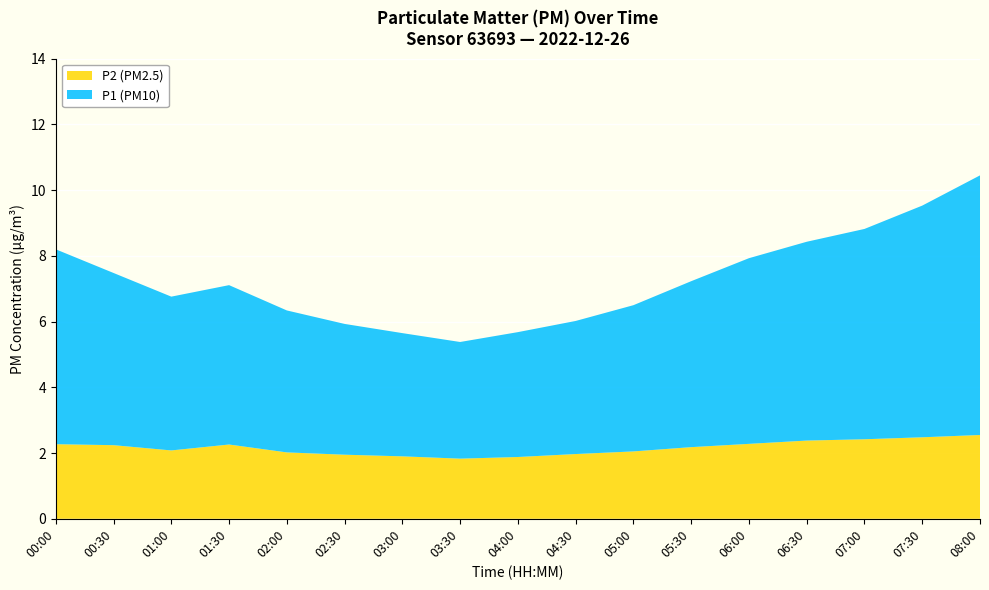

At which category is the sum across all series the highest?

08:00